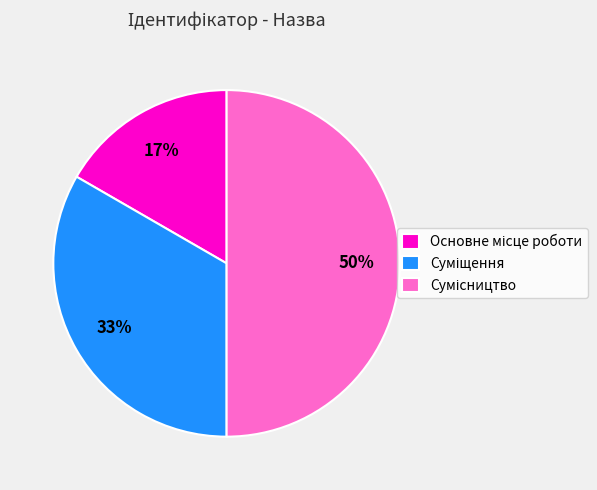

To the nearest percent, what is the average slice percentage?

33%